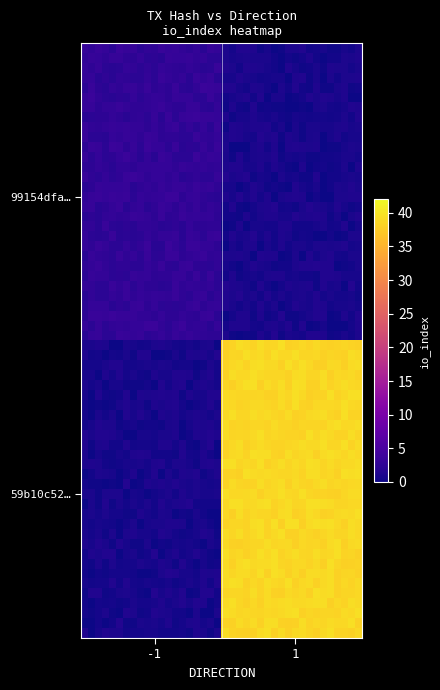

How many data points does each series have?

2